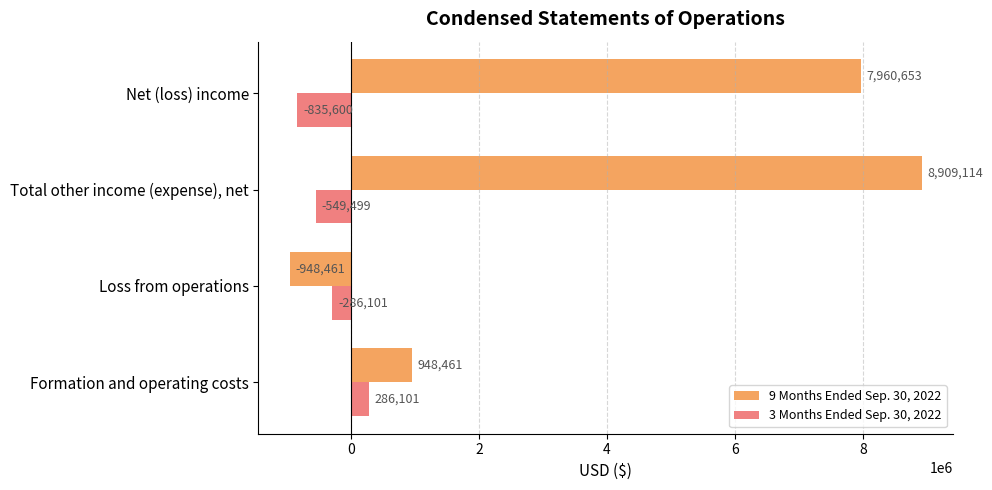

Where is 9 Months Ended Sep. 30, 2022 nearest to the value 3980326?

Formation and operating costs